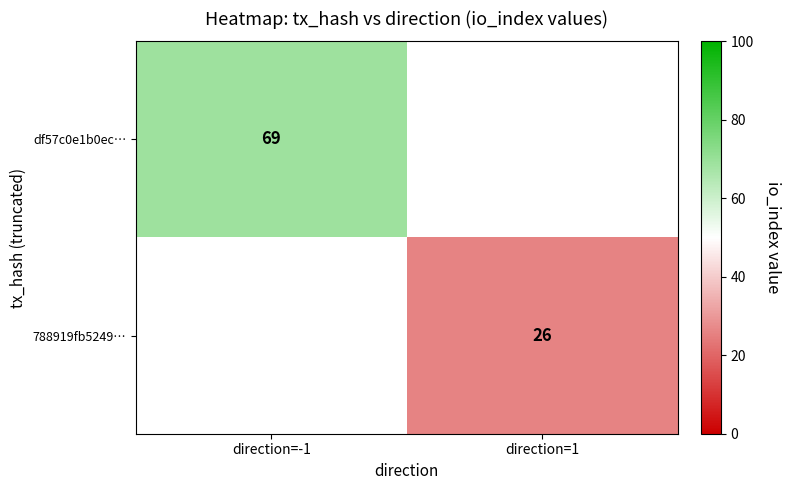

The value of 788919fb5249… at direction=1 is 26. True or false?

True